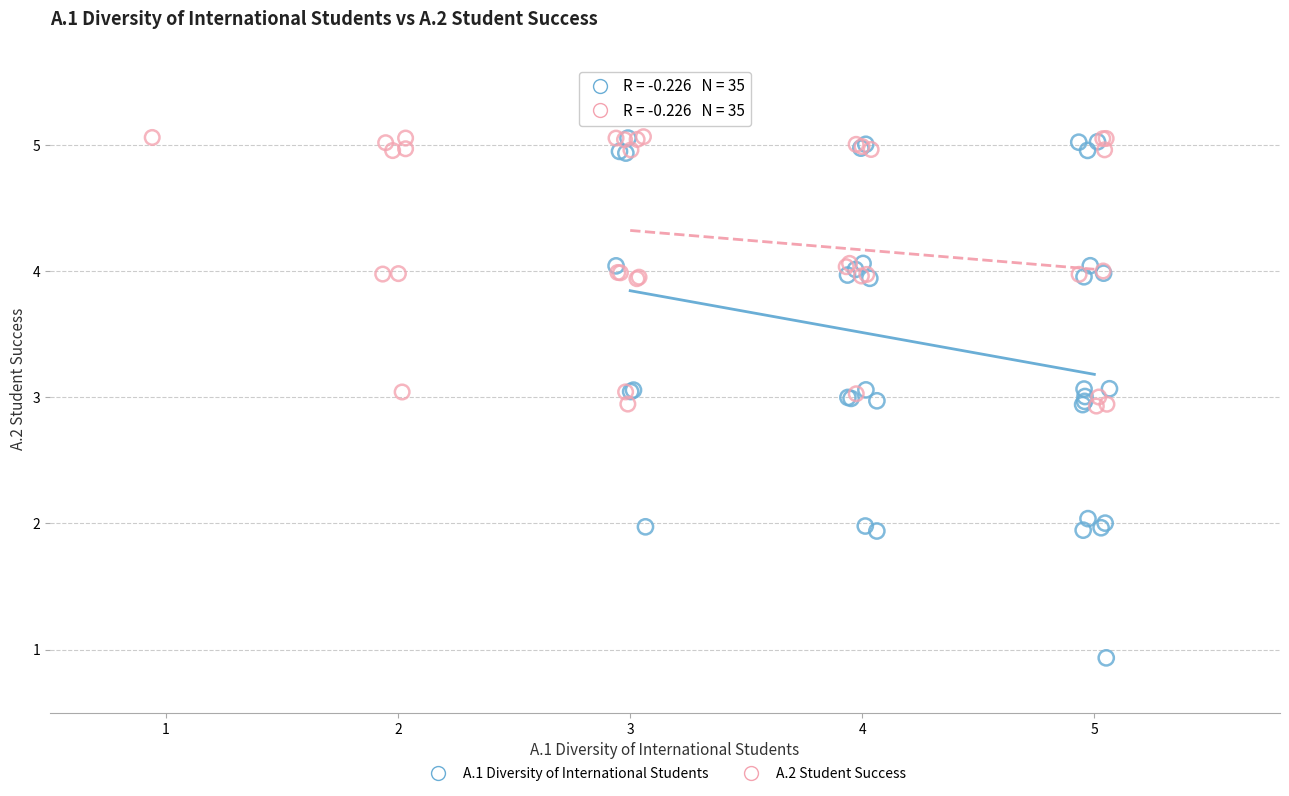

Which series has the widest spread of Y values?

A.1 Diversity of International Students